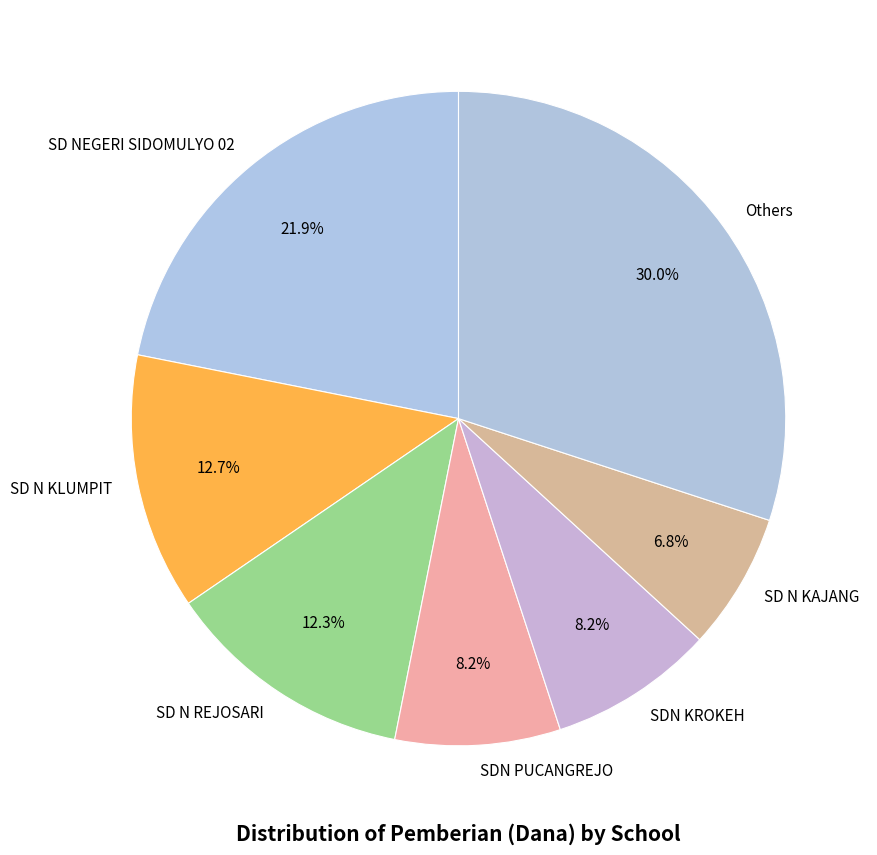

What percentage is NOT represented by SDN PUCANGREJO?

91.8%